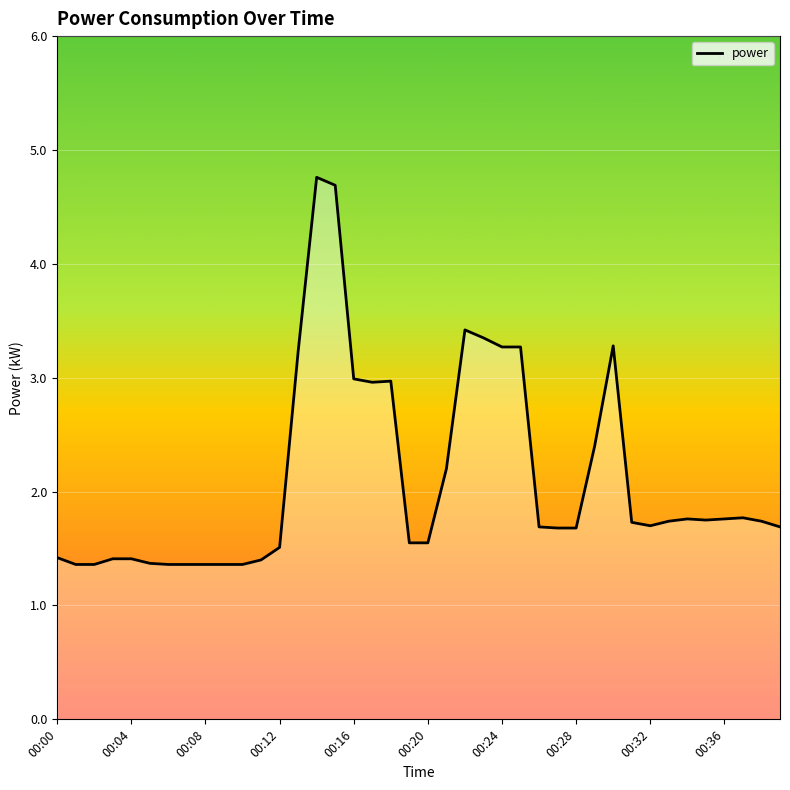

What is the minimum value shown in the chart?

1.4